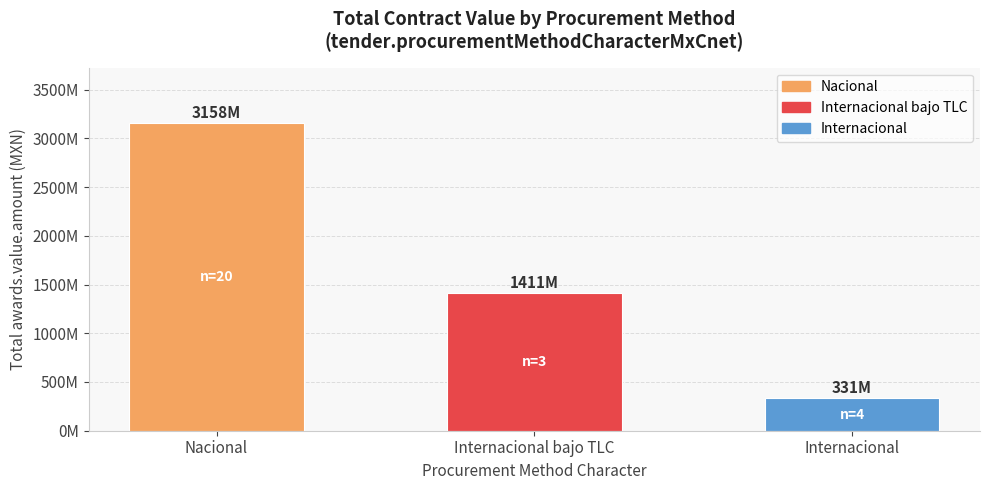

What is the value of the 3rd bar from the left?

331319770